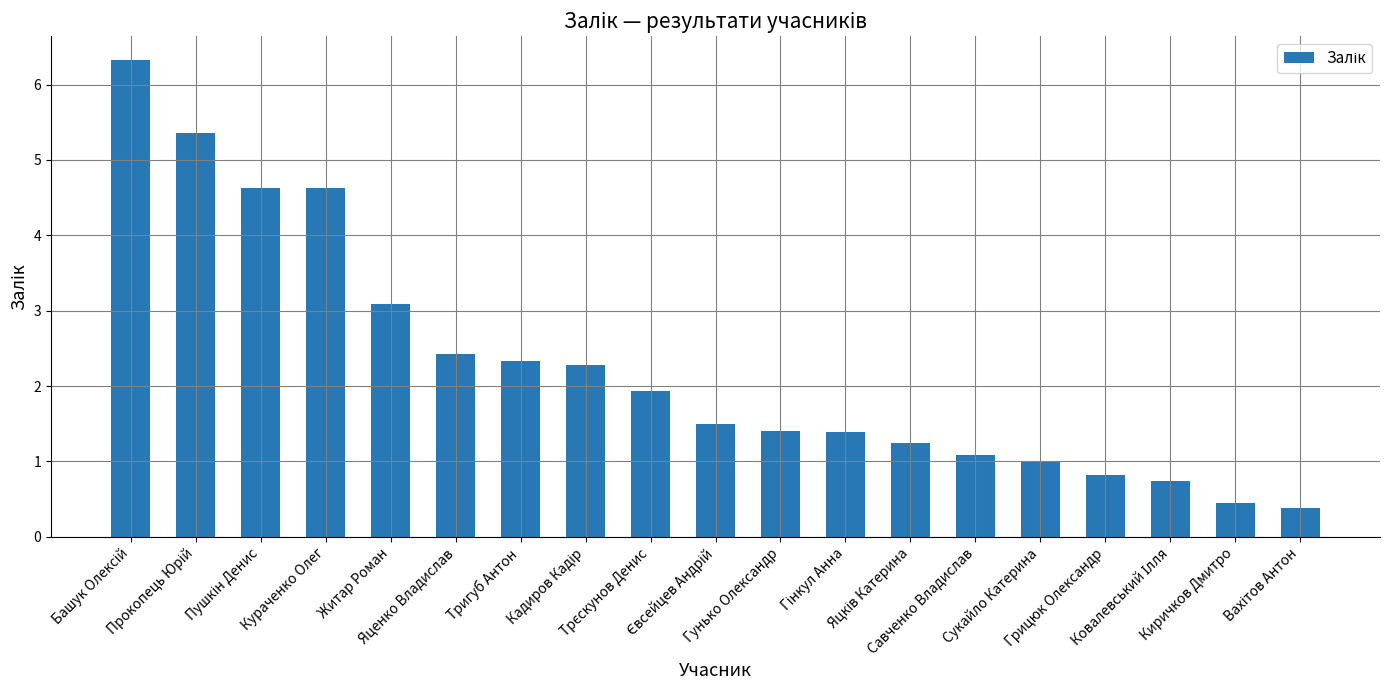

What is the greatest value displayed?

6.3